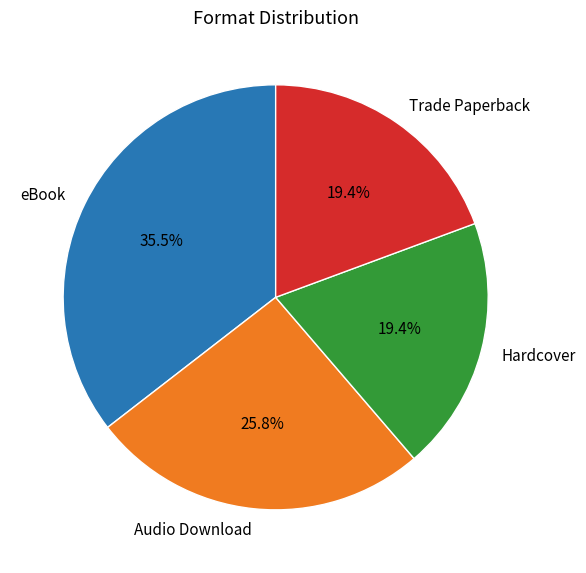

Is it true that Trade Paperback is 19% of the pie?

True